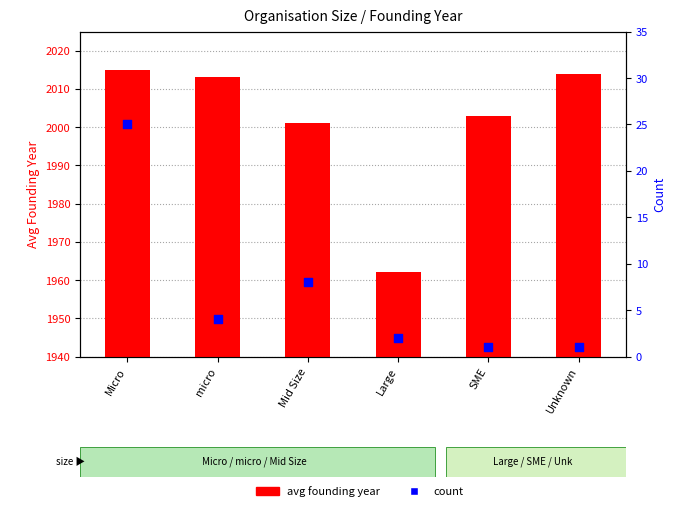

Which series reaches the minimum Y coordinate?

count